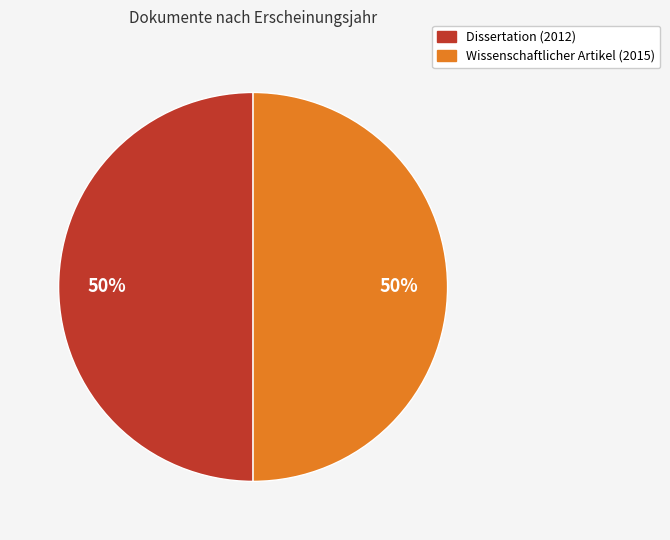

What is the ratio of the value at Wissenschaftlicher Artikel (2015) to the value at Dissertation (2012)?

1.0